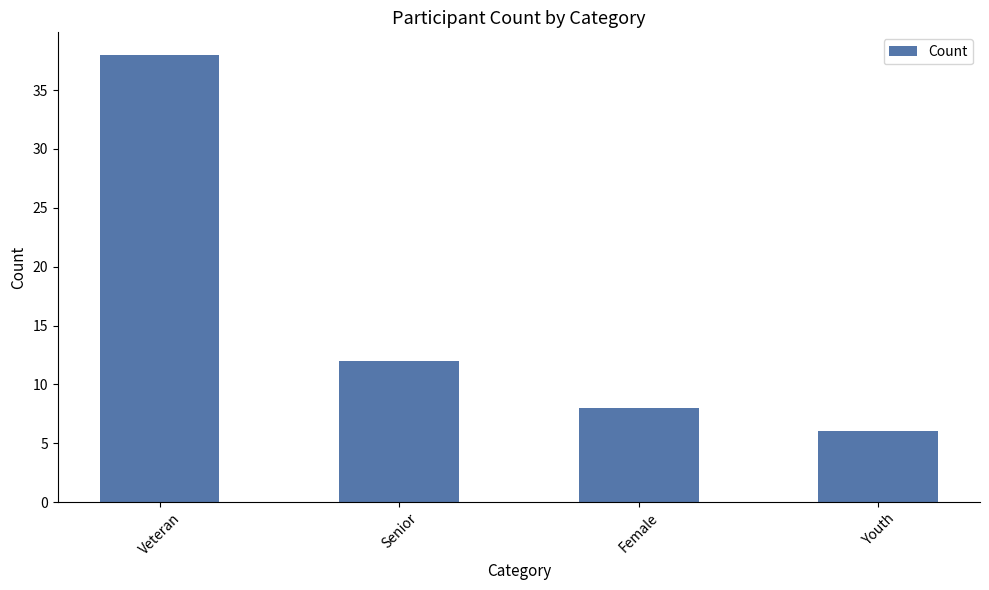

Does the chart contain any negative values?

No